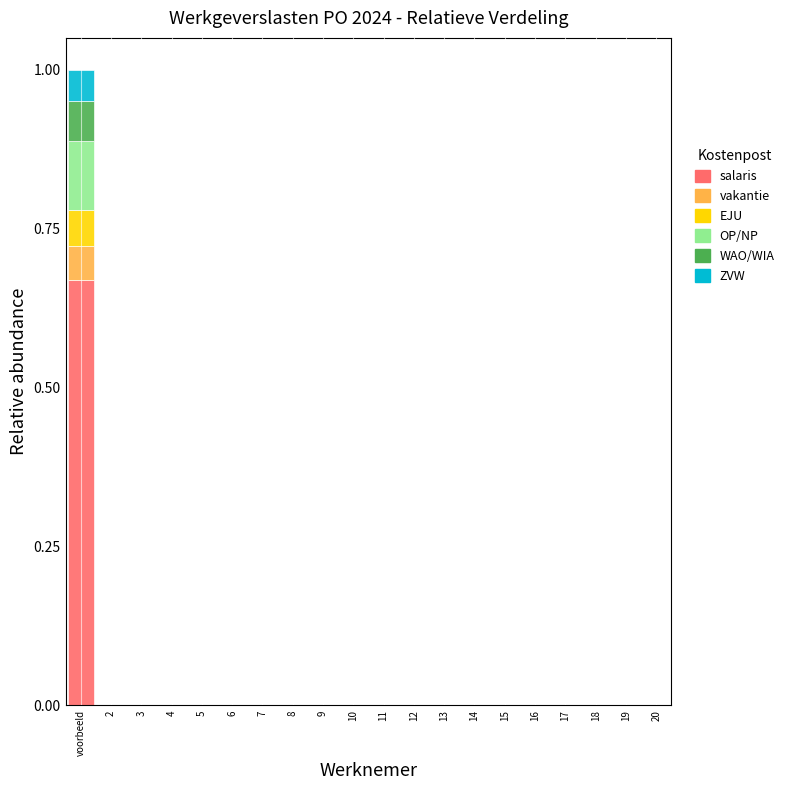

At which label does salaris reach its peak?

voorbeeld